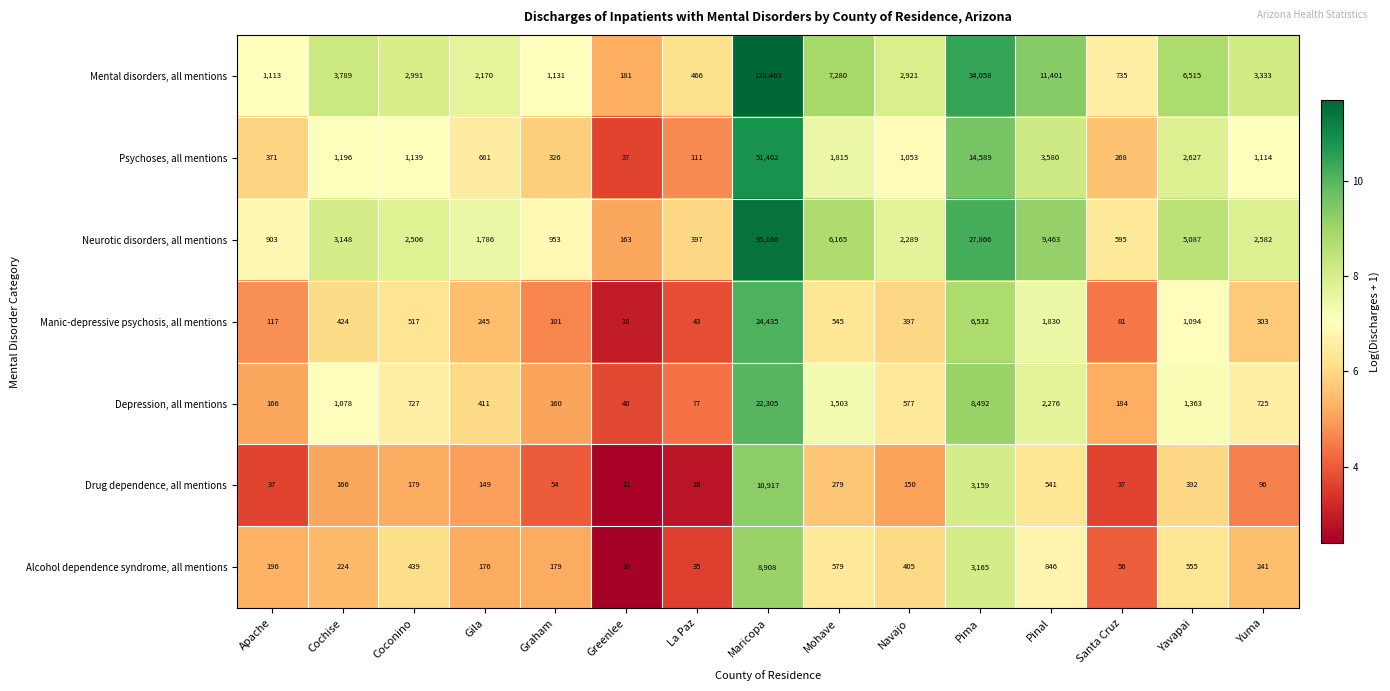

What is the total value across all series at Navajo?

7792